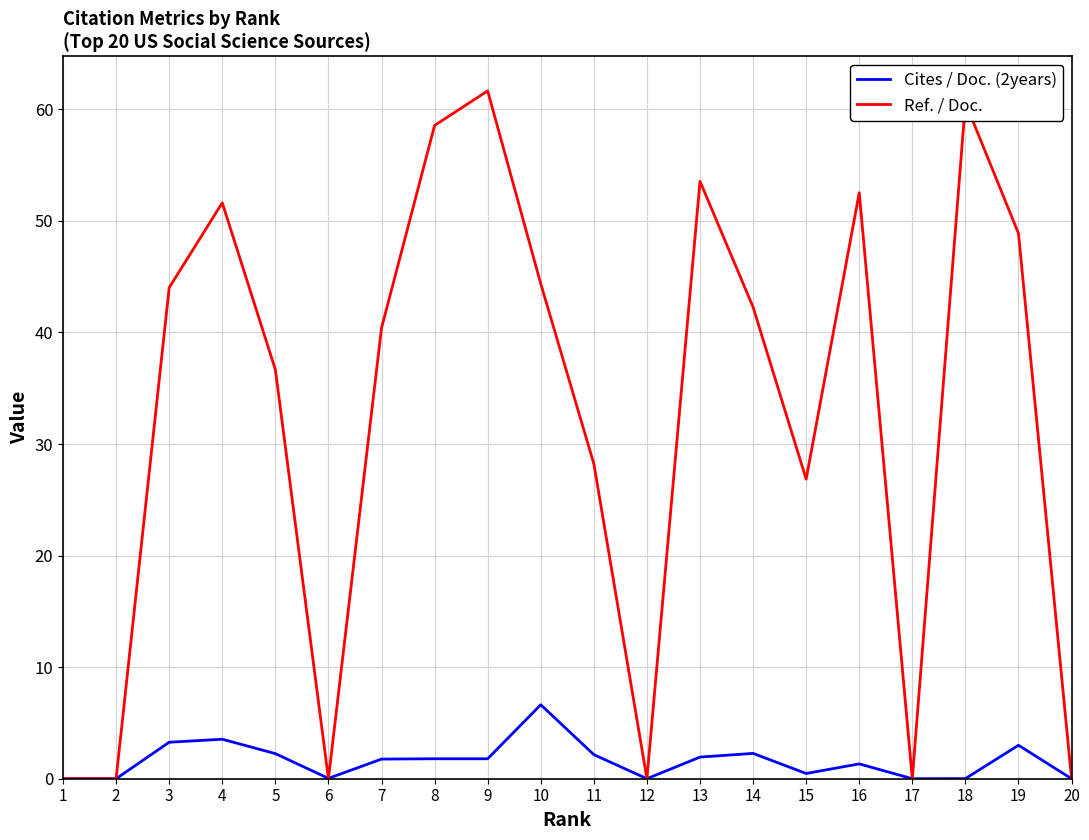

True or false: Cites / Doc. (2years) has a value of 0.0 at 17.

True